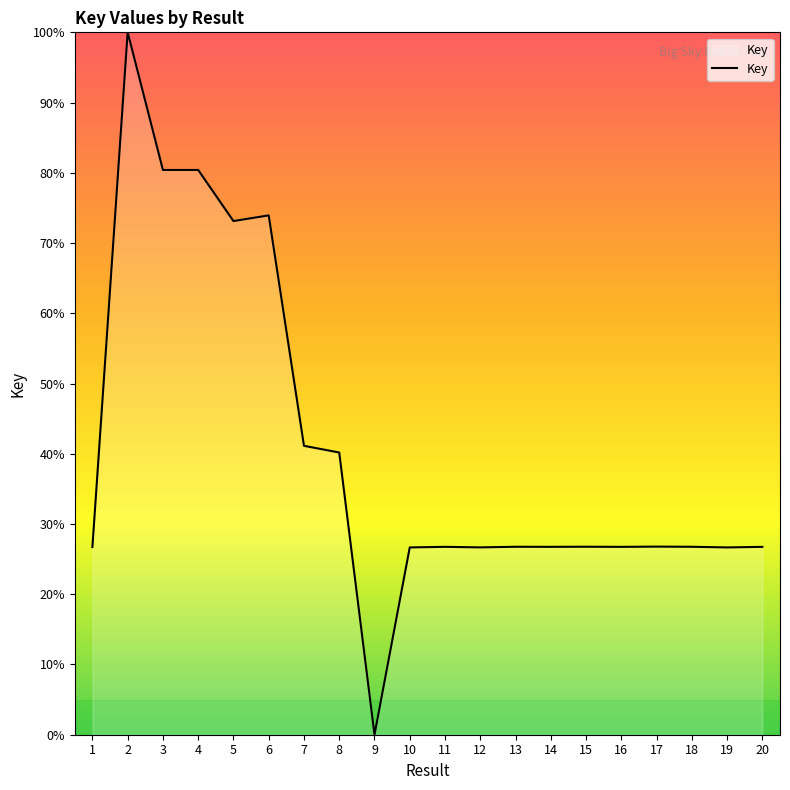

True or false: the data shows 45.0 at 3.

False